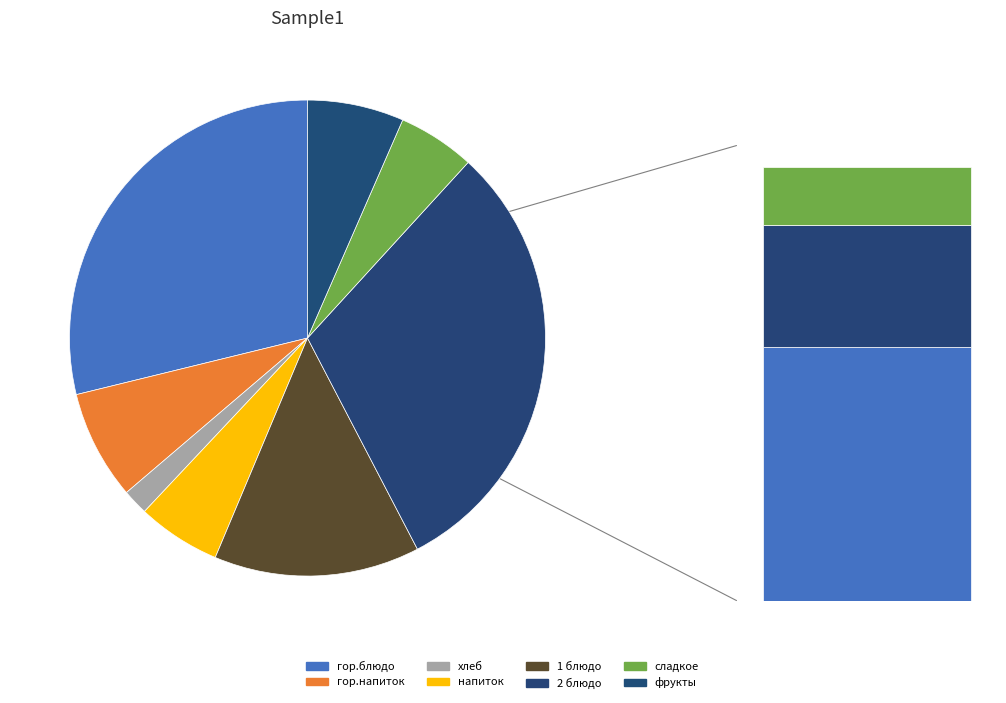

The сладкое slice represents 5% of the pie. True or false?

True